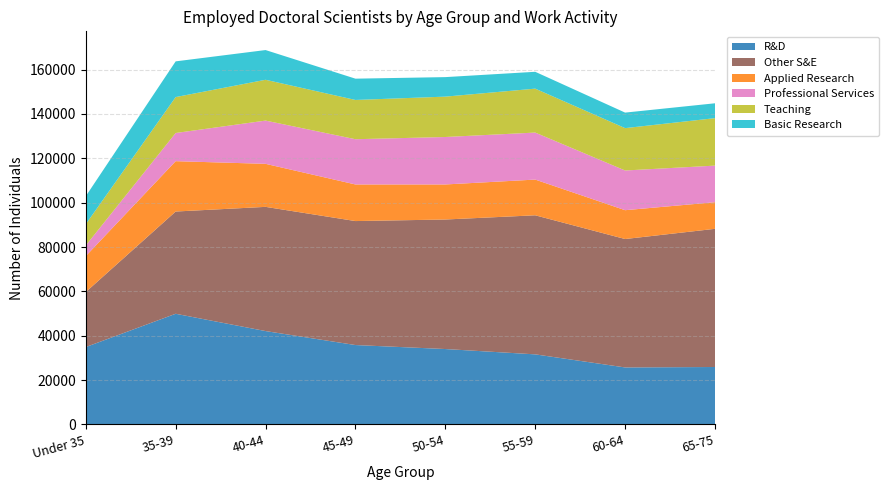

Reading right to left, list all the values displayed in this chart.

R&D: 65-75=25900	60-64=25700	55-59=31600	50-54=34000	45-49=35800	40-44=42100	35-39=49900	Under 35=34900
Other S&E: 65-75=62300	60-64=57900	55-59=62700	50-54=58400	45-49=55900	40-44=56000	35-39=46100	Under 35=24800
Applied Research: 65-75=12000	60-64=13000	55-59=16100	50-54=15800	45-49=16500	40-44=19400	35-39=22700	Under 35=16200
Professional Services: 65-75=16500	60-64=17900	55-59=21200	50-54=21400	45-49=20400	40-44=19500	35-39=12700	Under 35=4800
Teaching: 65-75=21400	60-64=19100	55-59=19800	50-54=18200	45-49=17700	40-44=18400	35-39=16200	Under 35=9600
Basic Research: 65-75=6700	60-64=7000	55-59=7600	50-54=8800	45-49=9600	40-44=13400	35-39=16100	Under 35=12600